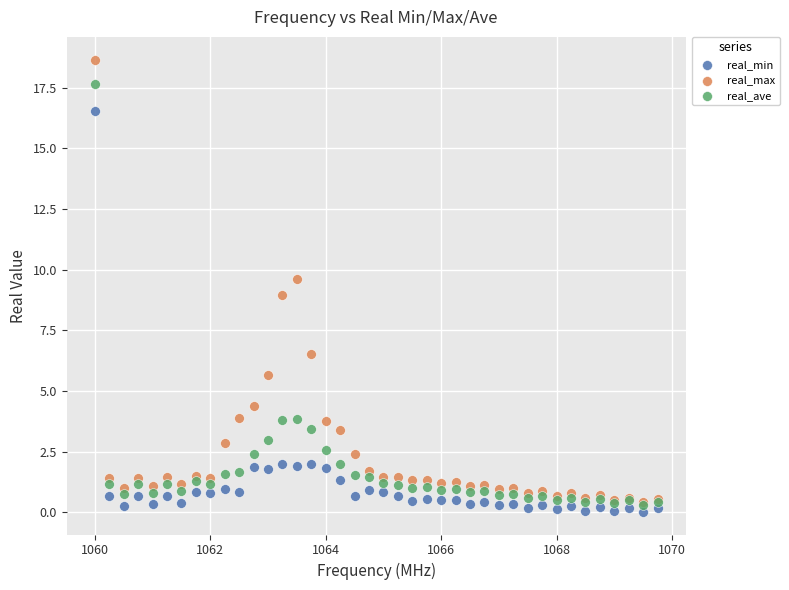

In the real_min series, what Y value is closest to 8?

2.0